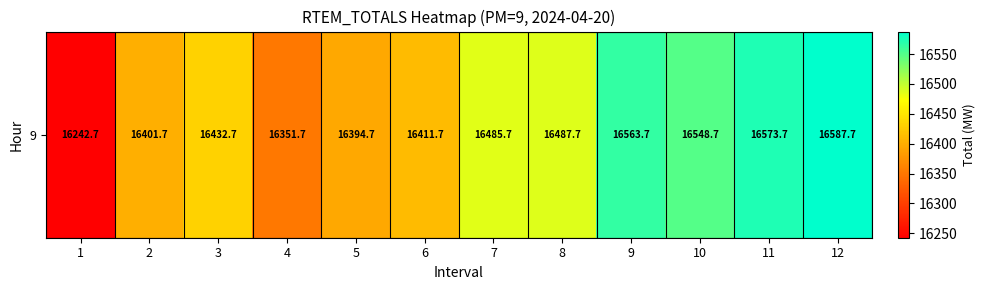

Which has a higher value, 9 or 4?

9